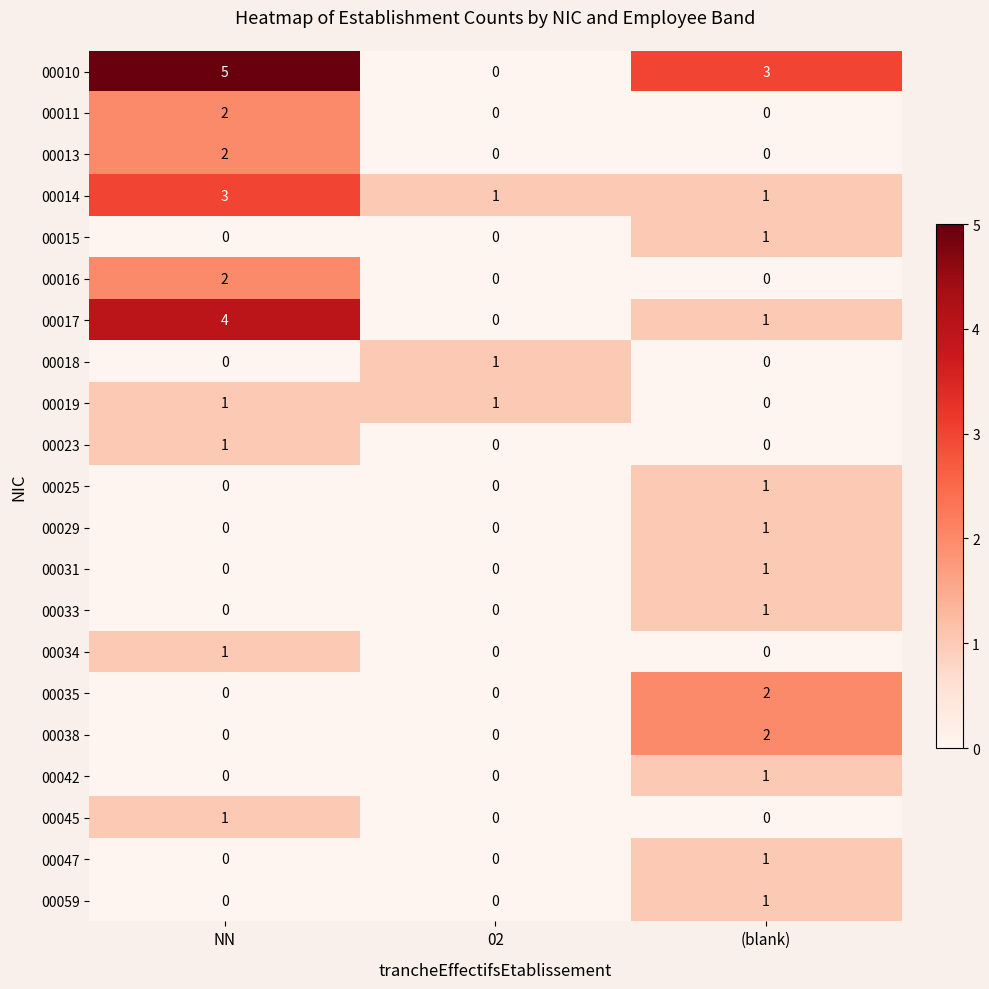

Which series has the widest spread of values?

00010